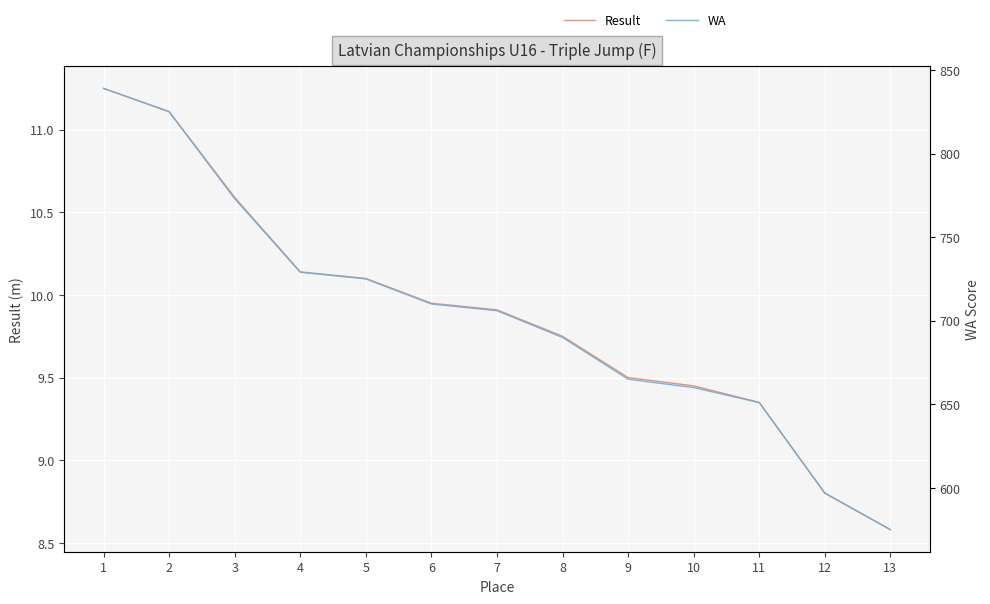

Is it true that Result equals 8.8 at 12?

True